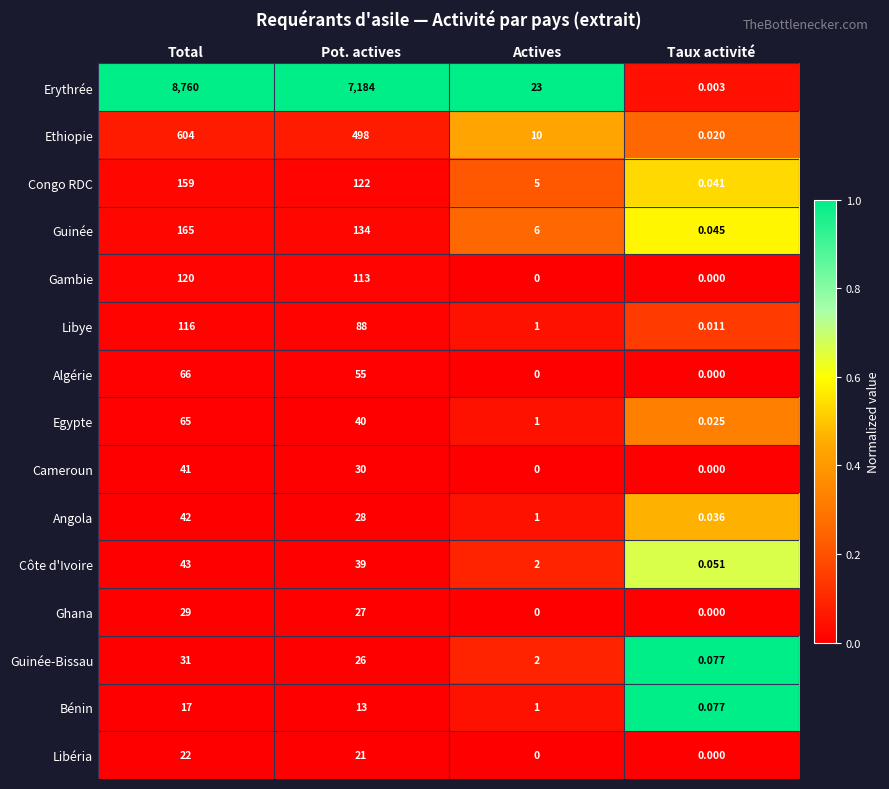

At which label does Libye first exceed 88?

Total